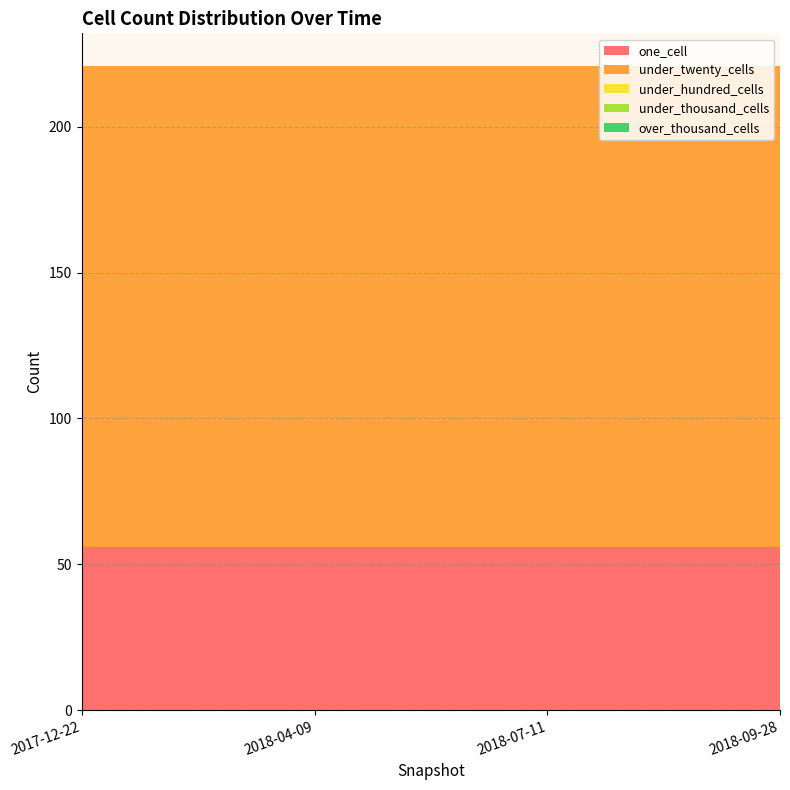

Reading right to left, extract all data points from this chart.

one_cell: 2018-09-28=56	2018-07-11=56	2018-04-09=56	2017-12-22=56
under_twenty_cells: 2018-09-28=165	2018-07-11=165	2018-04-09=165	2017-12-22=165
under_hundred_cells: 2018-09-28=0	2018-07-11=0	2018-04-09=0	2017-12-22=0
under_thousand_cells: 2018-09-28=0	2018-07-11=0	2018-04-09=0	2017-12-22=0
over_thousand_cells: 2018-09-28=0	2018-07-11=0	2018-04-09=0	2017-12-22=0